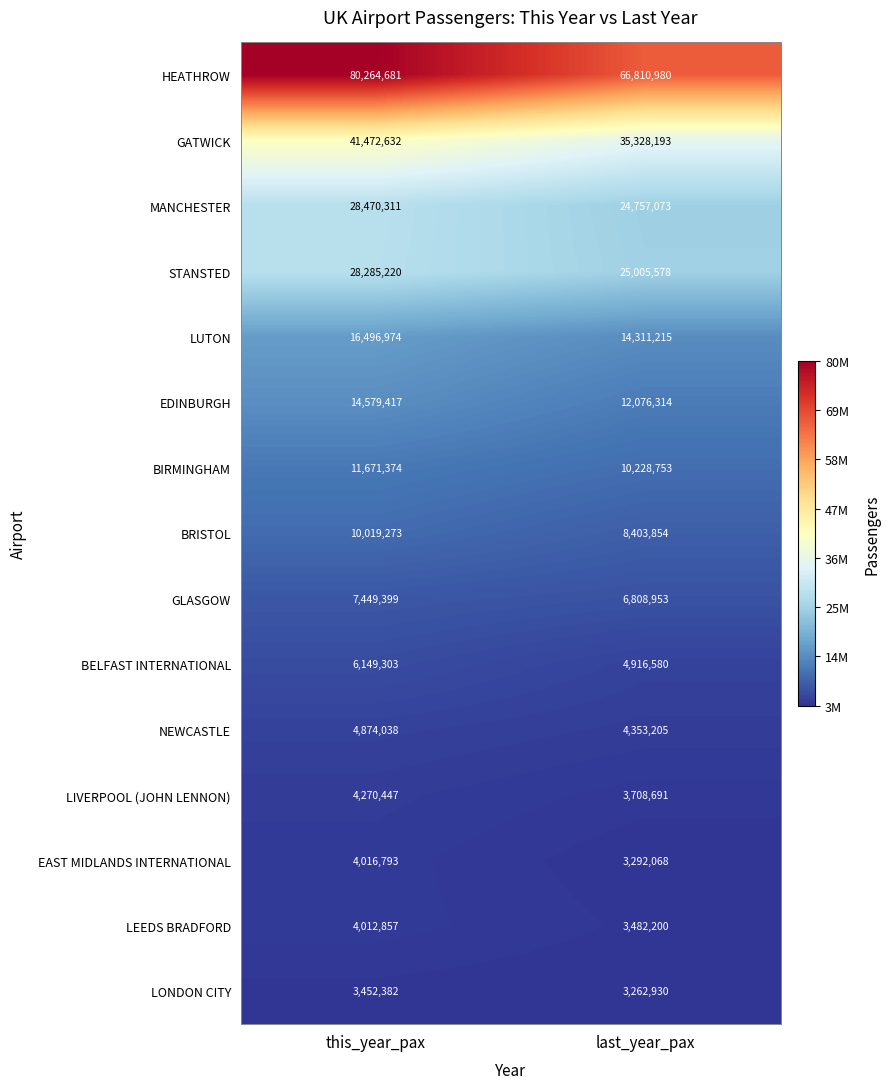

List the series in order of their peak value, highest first.

HEATHROW, GATWICK, MANCHESTER, STANSTED, LUTON, EDINBURGH, BIRMINGHAM, BRISTOL, GLASGOW, BELFAST INTERNATIONAL, NEWCASTLE, LIVERPOOL (JOHN LENNON), EAST MIDLANDS INTERNATIONAL, LEEDS BRADFORD, LONDON CITY